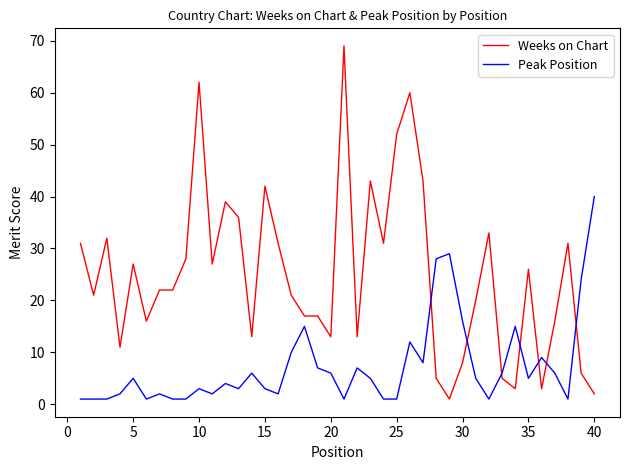

How many lines are shown in the chart?

2